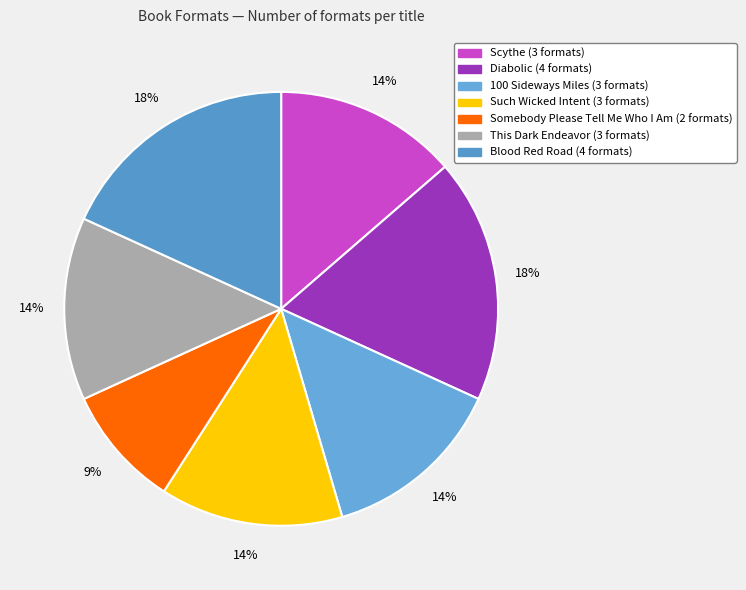

Combined, what portion of the pie is Diabolic and Such Wicked Intent?

31.8%